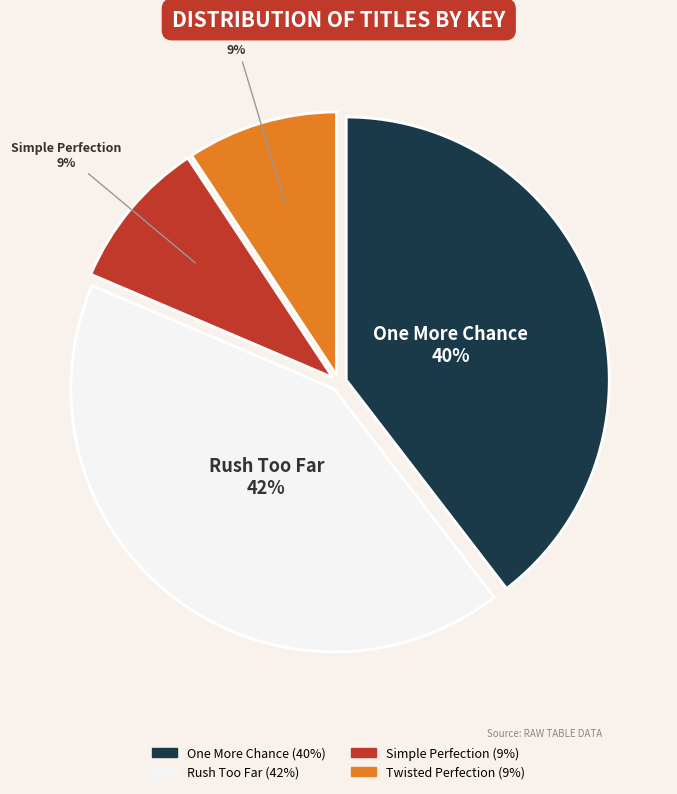

Which slice is the largest?

Rush Too Far